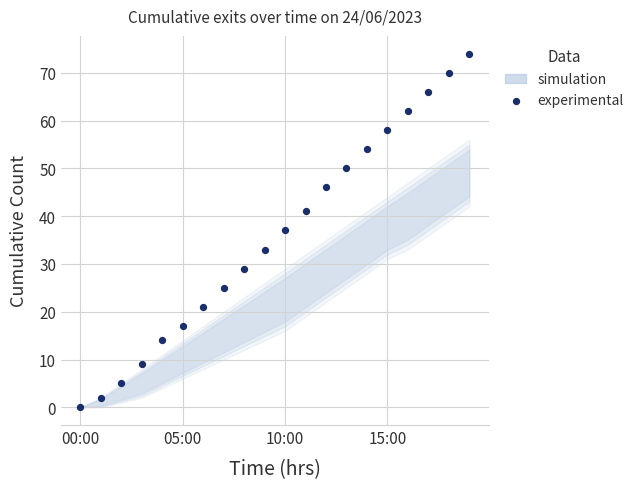

What is the range of Y values (max minus min)?

74